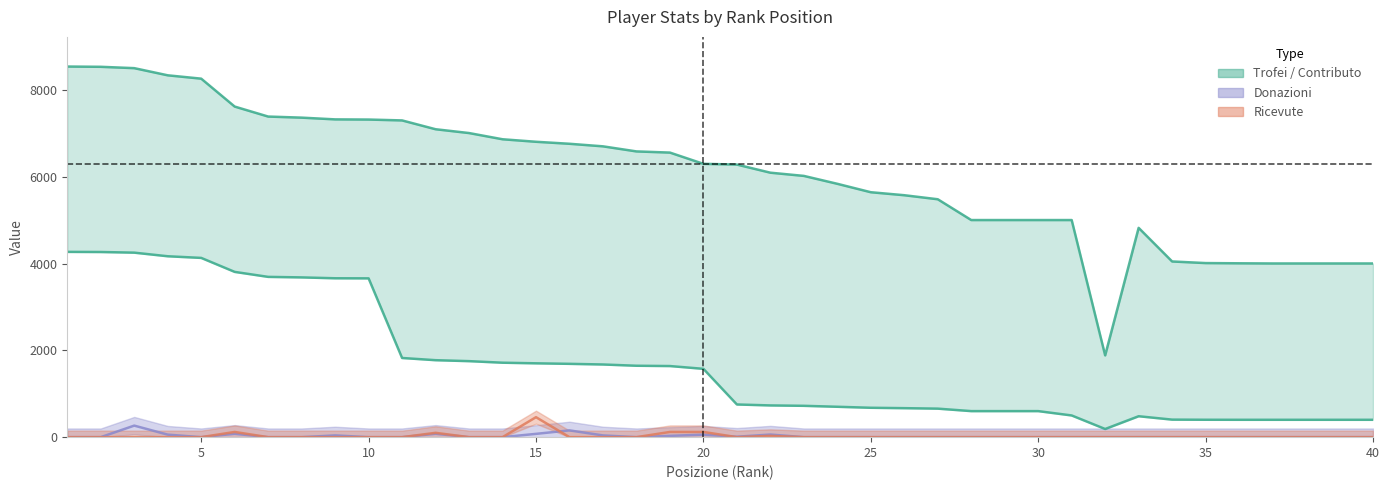

Between 27 and 3, which is larger?

3